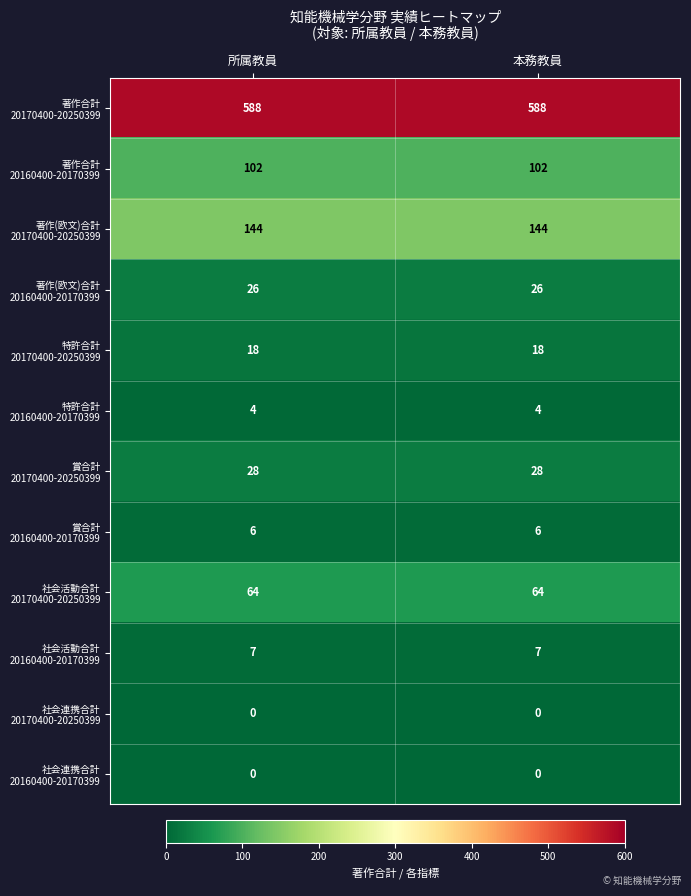

What is the maximum value shown in the chart?

588